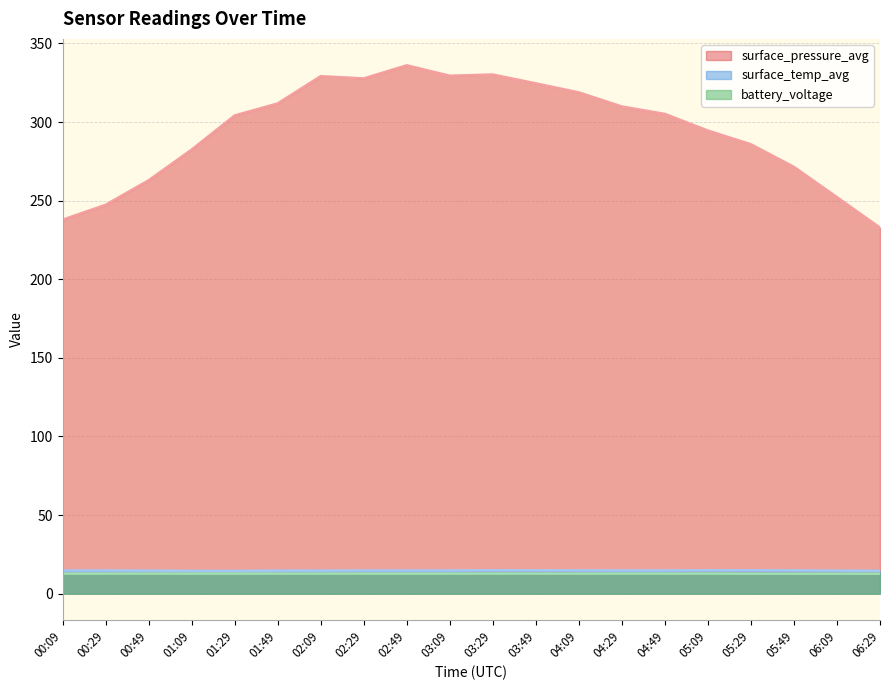

Reading left to right, transcribe all the data shown in this chart.

surface_pressure_avg: 00:09=237.8	00:29=247.3	00:49=262.9	01:09=282.5	01:29=304.1	01:49=311.8	02:09=329.2	02:29=327.7	02:49=336.1	03:09=329.4	03:29=330.2	03:49=324.6	04:09=318.8	04:29=309.9	04:49=305.1	05:09=294.5	05:29=285.8	05:49=271.4	06:09=252.2	06:29=232.8
surface_temp_avg: 00:09=14.7	00:29=14.7	00:49=14.6	01:09=14.4	01:29=14.4	01:49=14.6	02:09=14.6	02:29=14.7	02:49=14.7	03:09=14.7	03:29=14.8	03:49=14.8	04:09=14.7	04:29=14.7	04:49=14.7	05:09=14.8	05:29=14.8	05:49=14.7	06:09=14.6	06:29=14.5
battery_voltage: 00:09=12.7	00:29=12.7	00:49=12.7	01:09=12.7	01:29=12.7	01:49=12.7	02:09=12.7	02:29=12.7	02:49=12.7	03:09=12.7	03:29=12.7	03:49=12.7	04:09=12.7	04:29=12.7	04:49=12.7	05:09=12.7	05:29=12.7	05:49=12.7	06:09=12.7	06:29=12.7